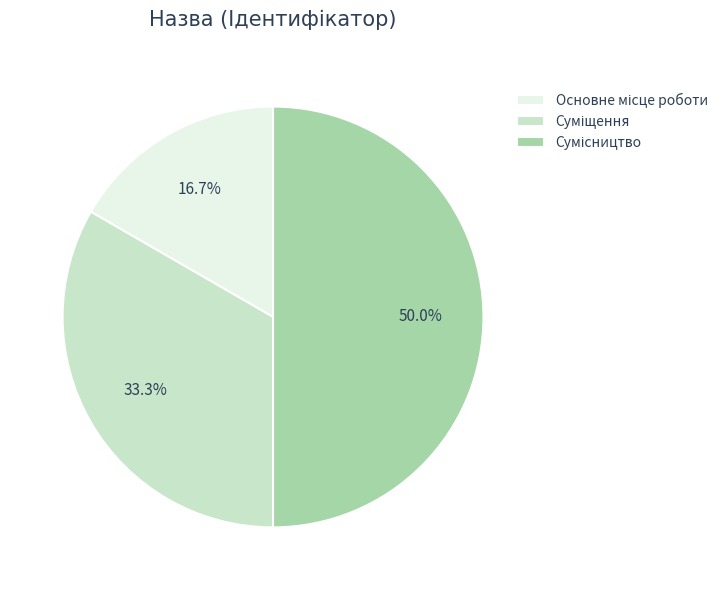

Combined, do Суміщення and Основне місце роботи account for over 50%?

No